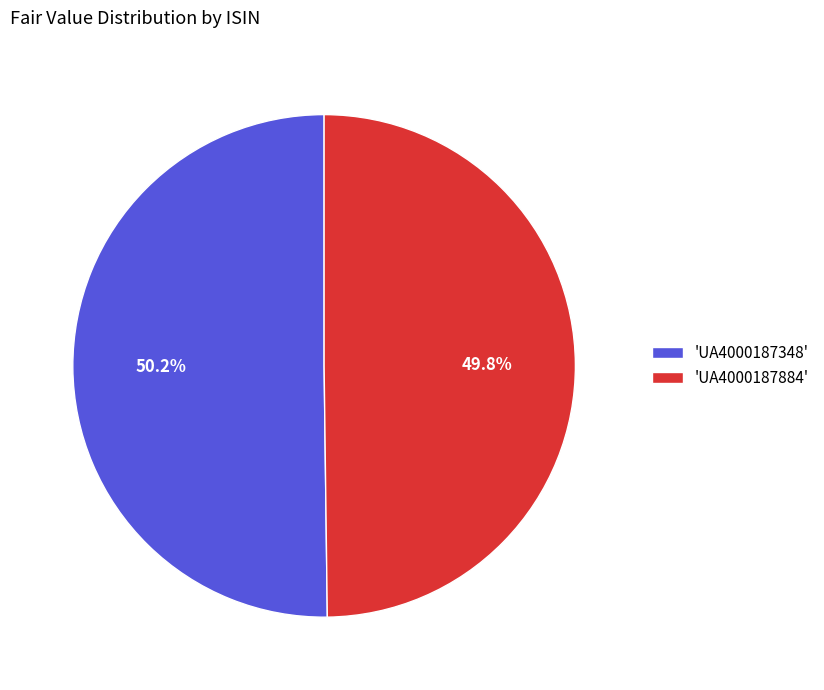

Combined, what portion of the pie is 'UA4000187348' and 'UA4000187884'?

100.0%